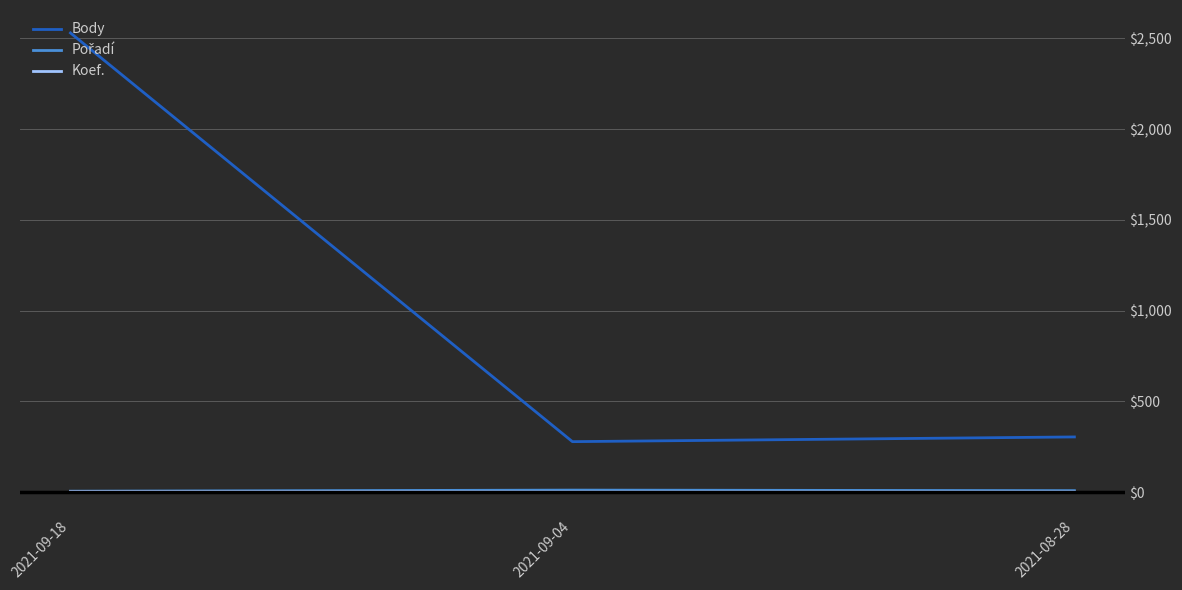

At which category is the sum across all series the highest?

2021-09-18